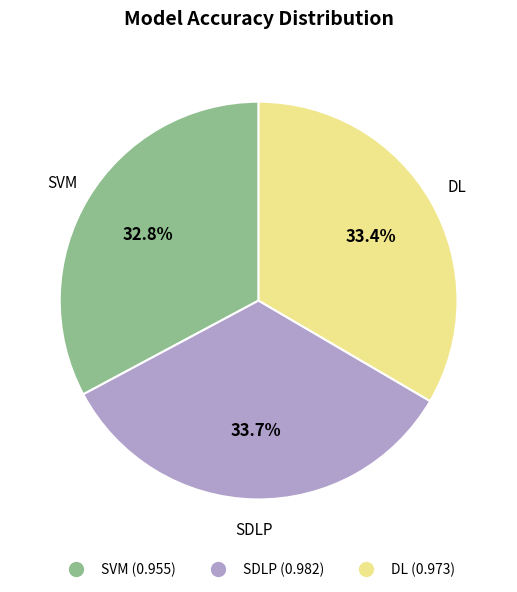

How many segments does this pie chart have?

3